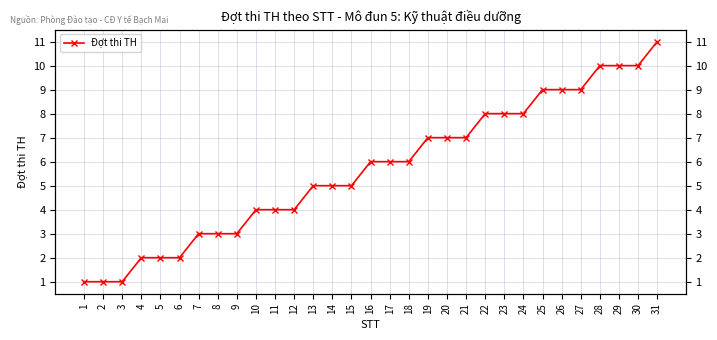

What is the value of the 23rd point from the left?

8